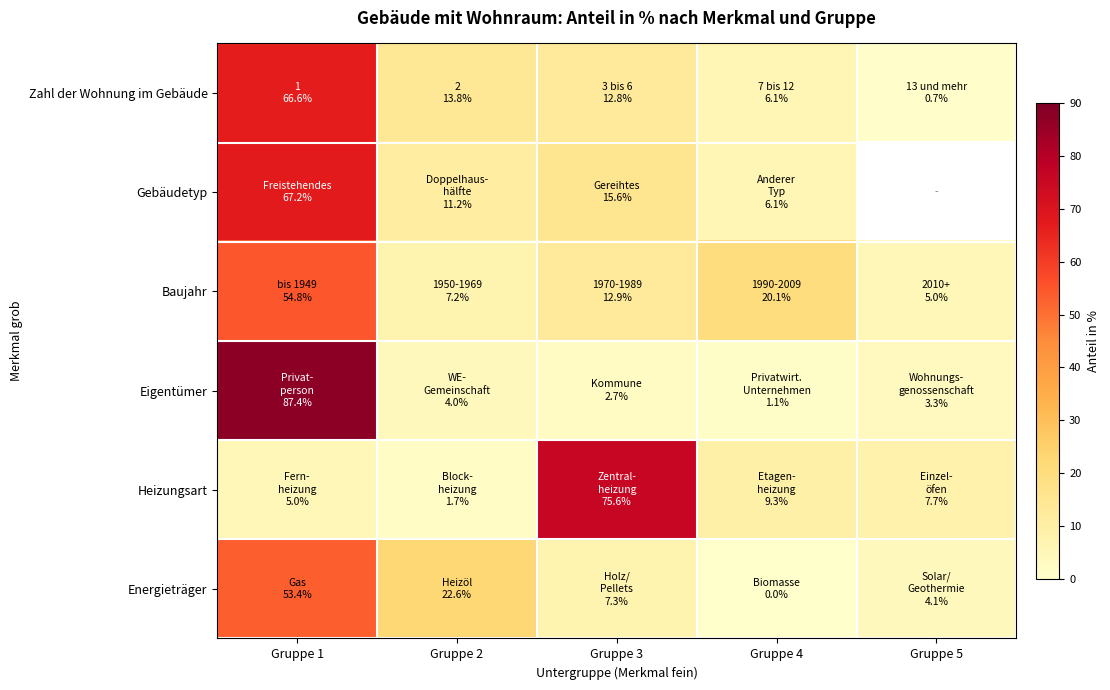

The Eigentümer series shows 153.1 at Gruppe 1. True or false?

False